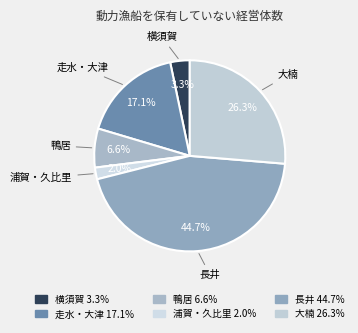

What percentage do 走水・大津 and 横須賀 together represent?

20.4%